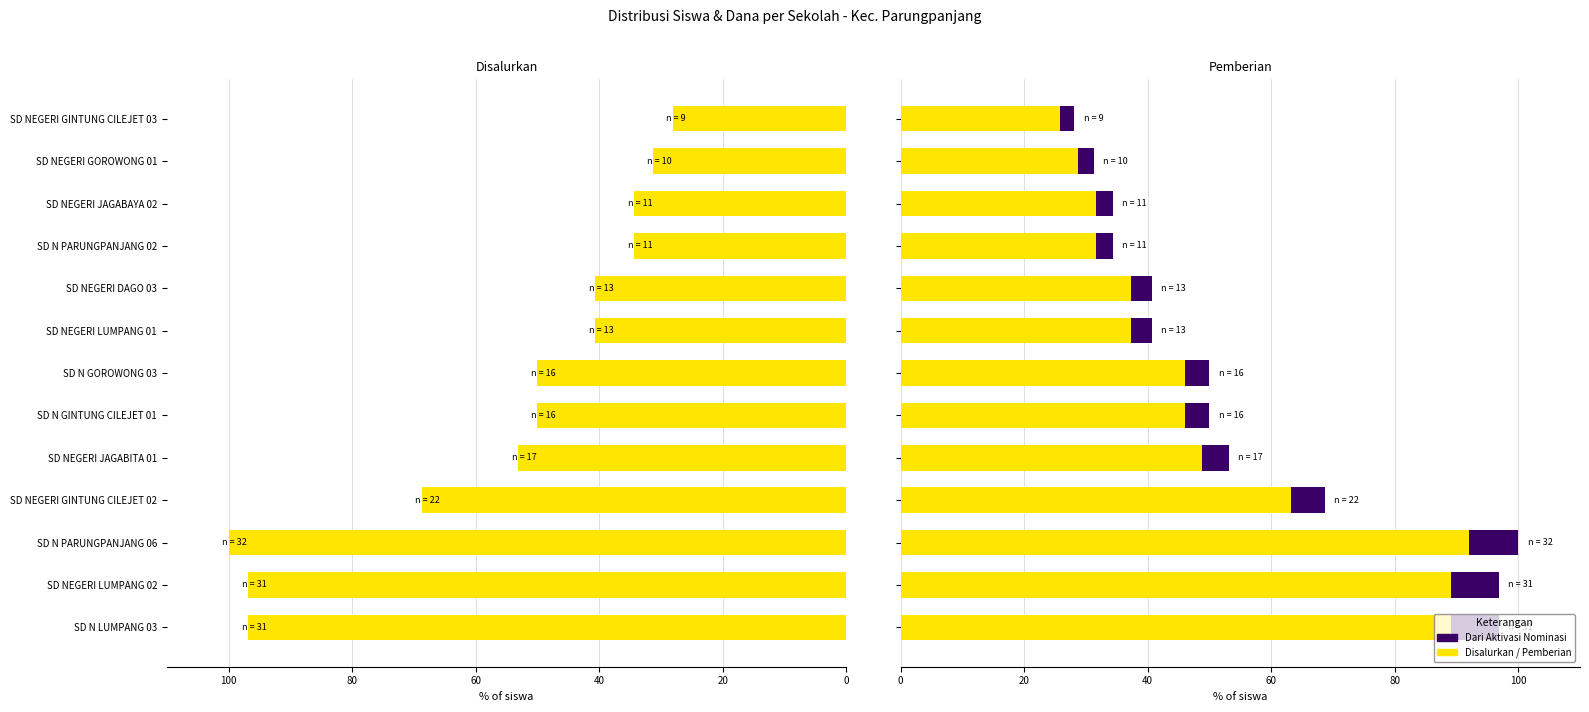

Between SD NEGERI JAGABITA 01 and SD NEGERI JAGABAYA 02, which is larger?

SD NEGERI JAGABITA 01